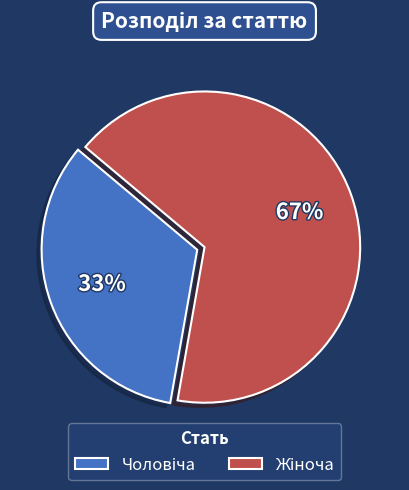

To the nearest percent, what is the average slice percentage?

50%